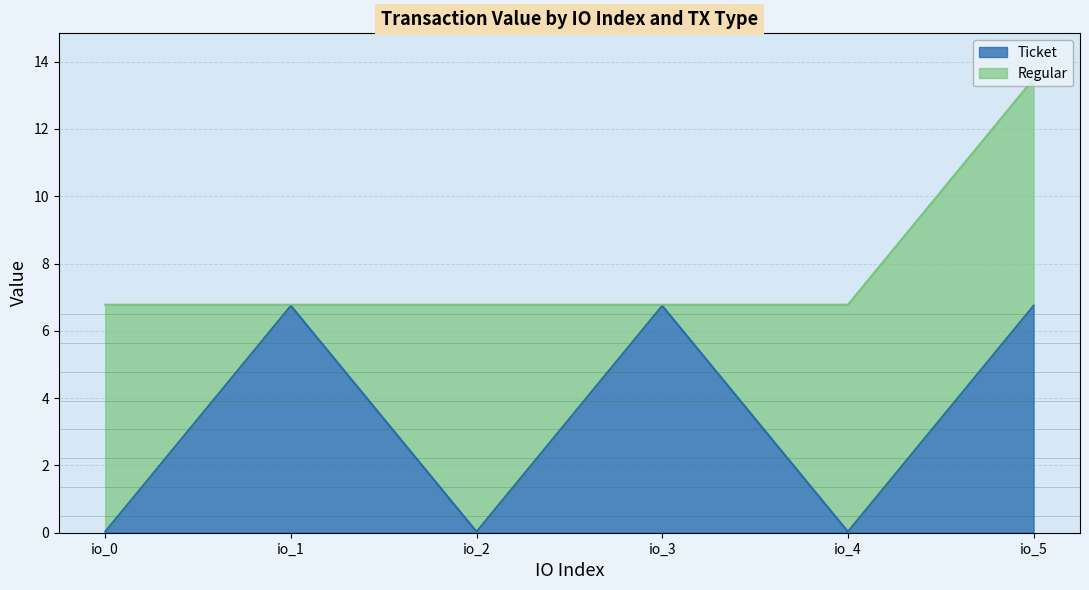

How many values exceed 6?

3